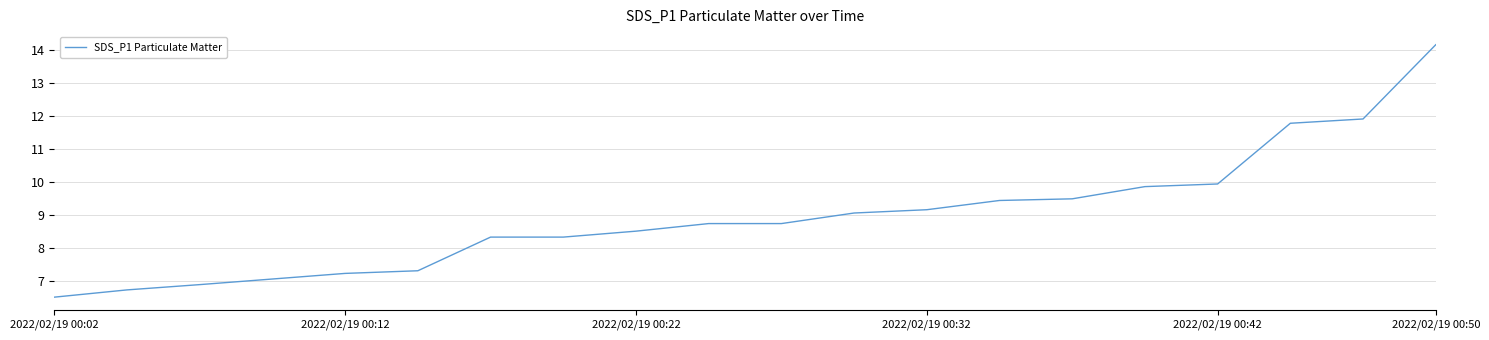

What is the smallest value displayed?

6.5